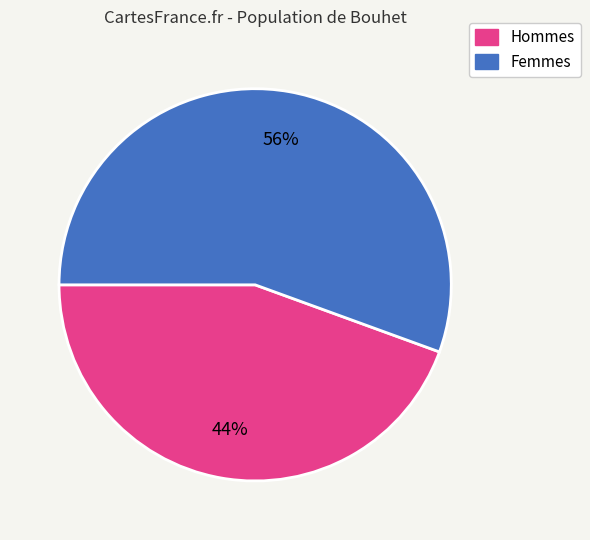

To the nearest percent, what is the average slice percentage?

50%